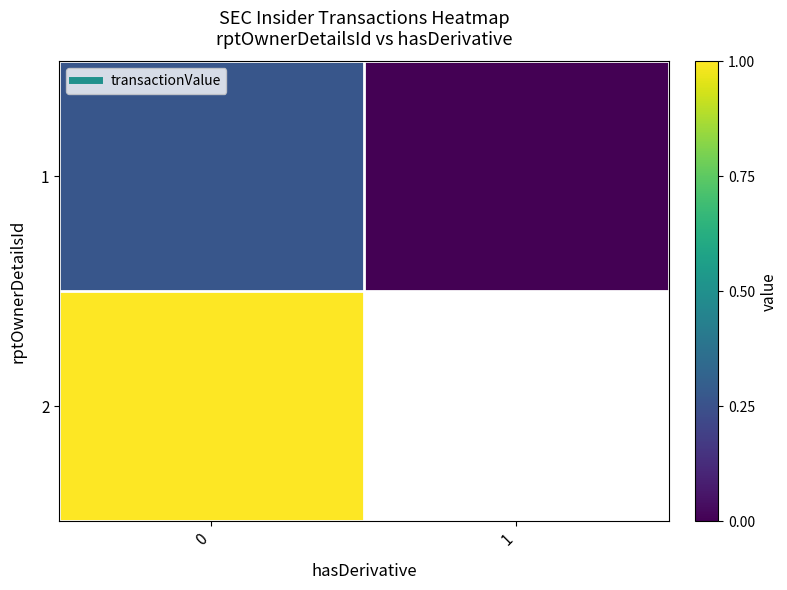

What is the approximate value of 2 at 0?

1.0